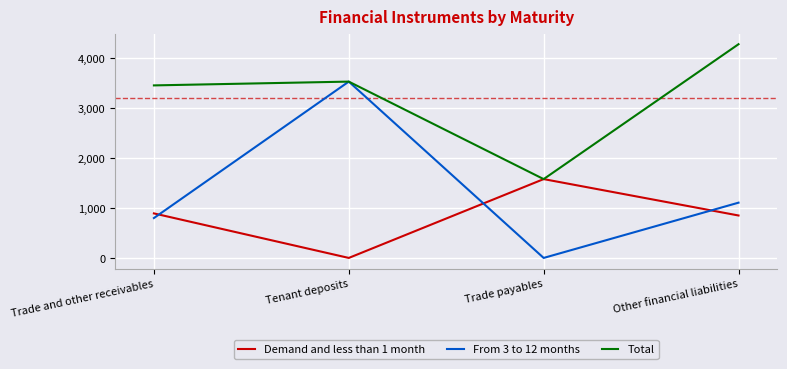

Reading right to left, list all the values displayed in this chart.

Demand and less than 1 month: Other financial liabilities=850.0	Trade payables=1579.1	Tenant deposits=0.0	Trade and other receivables=892.0
From 3 to 12 months: Other financial liabilities=1107.0	Trade payables=0.0	Tenant deposits=3531.9	Trade and other receivables=799.0
Total: Other financial liabilities=4281.0	Trade payables=1579.1	Tenant deposits=3531.9	Trade and other receivables=3456.0